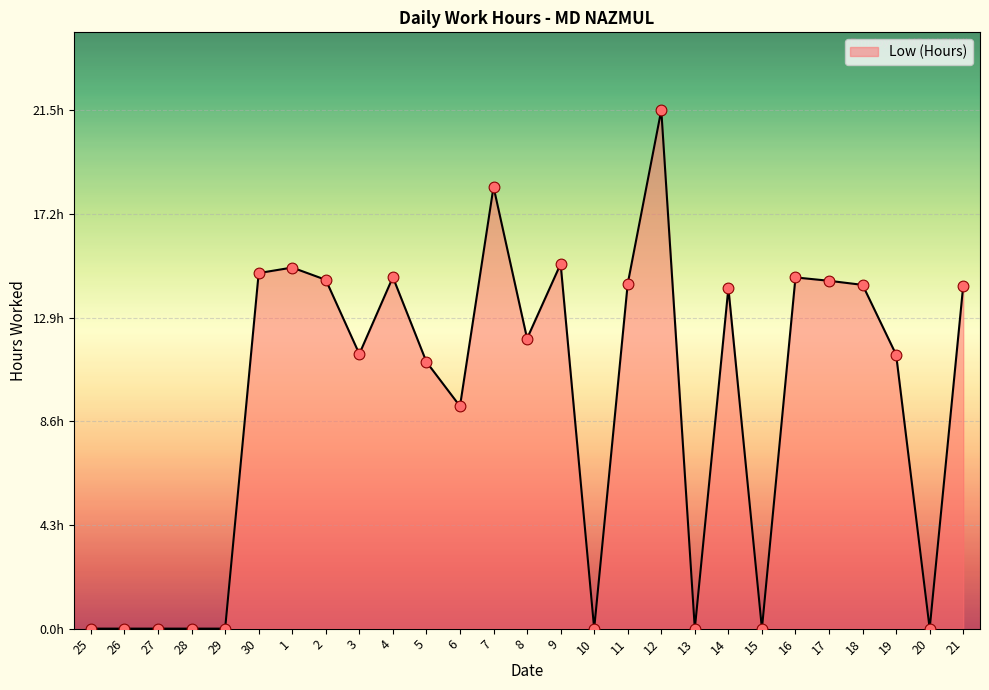

What is the change in value from 9 to 17?

-0.7